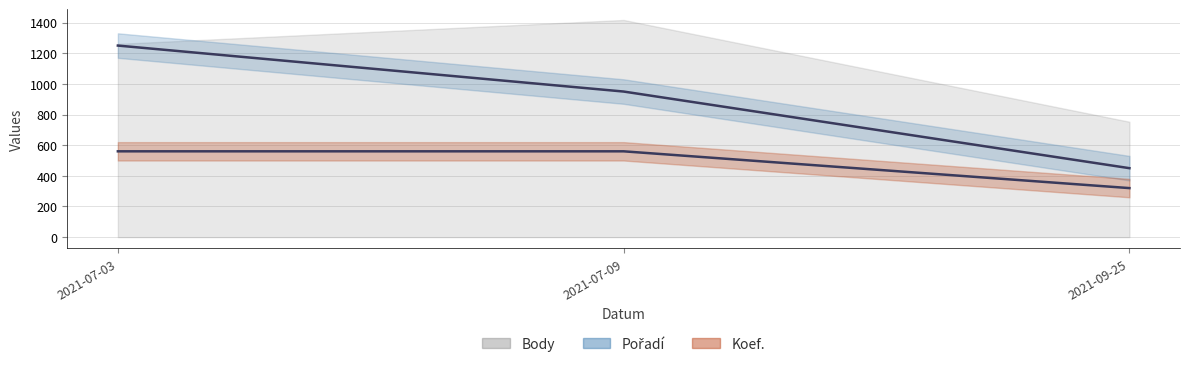

How many data points does each series have?

3